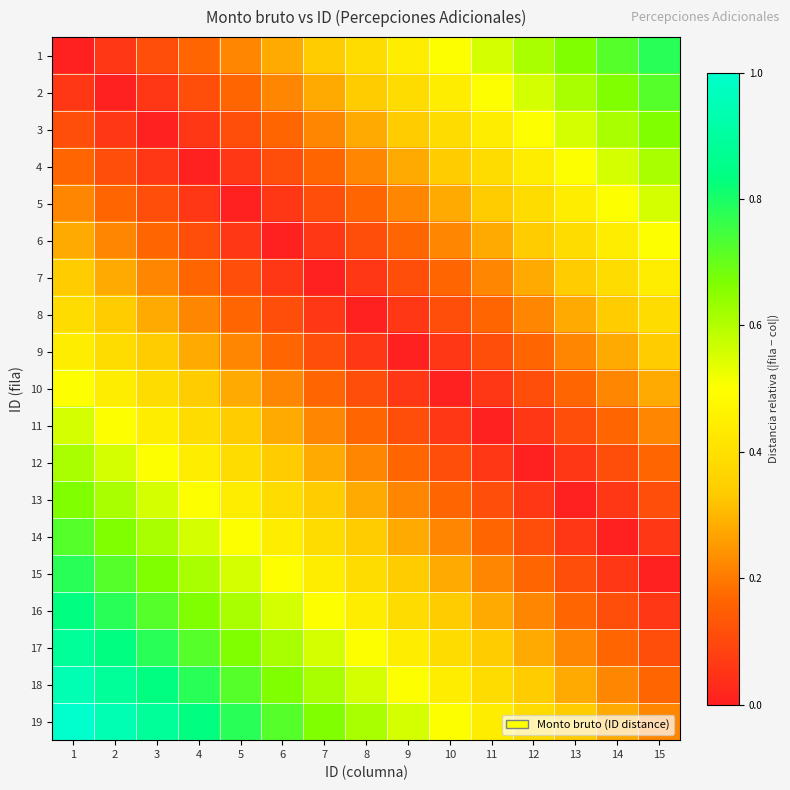

At which category does the chart reach its peak across all series?

1